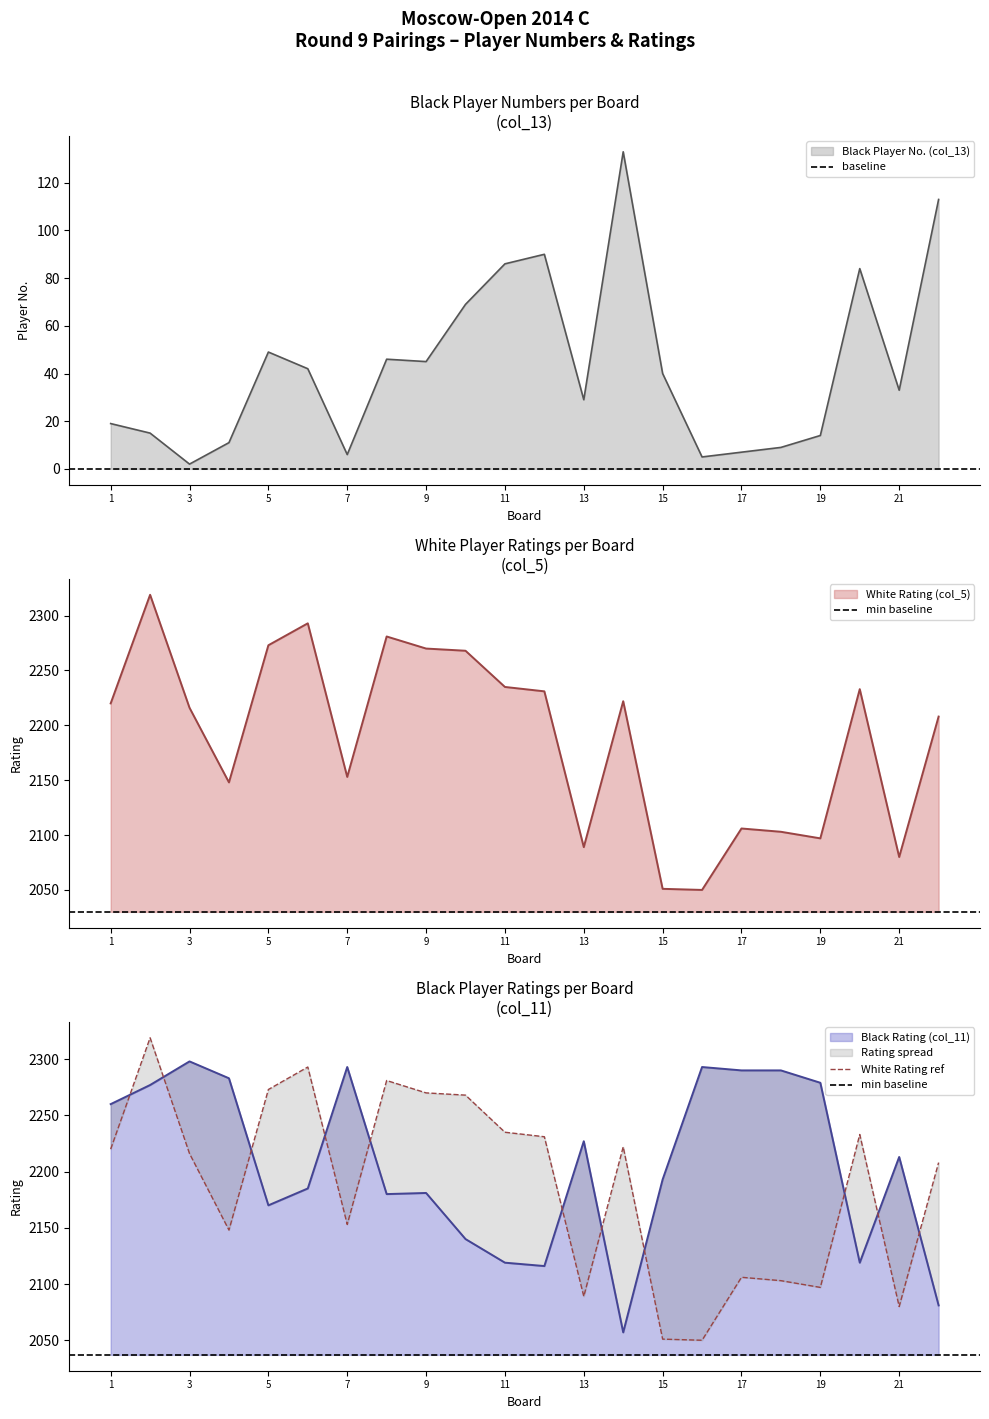

Which series changed the most between 6 and 9?

White Rating (col_5)